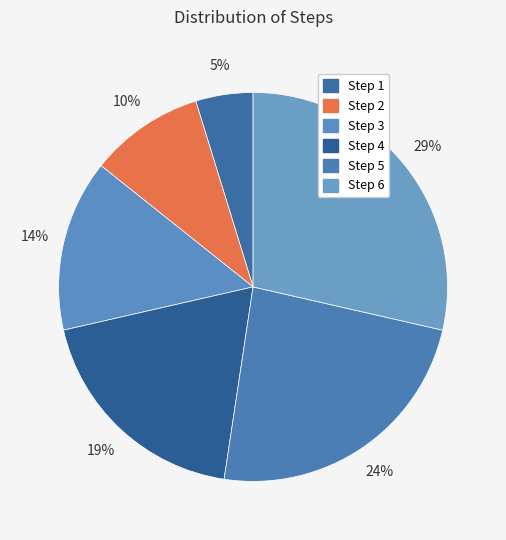

What is the smallest slice in the pie chart?

1